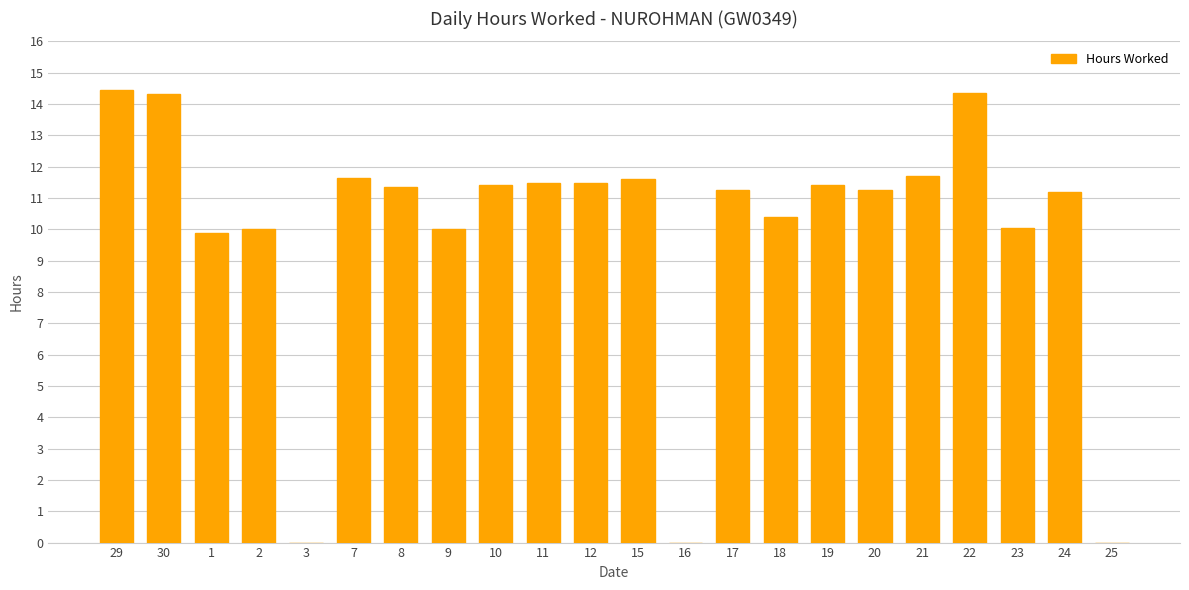

What value does the data have at 1?

9.9